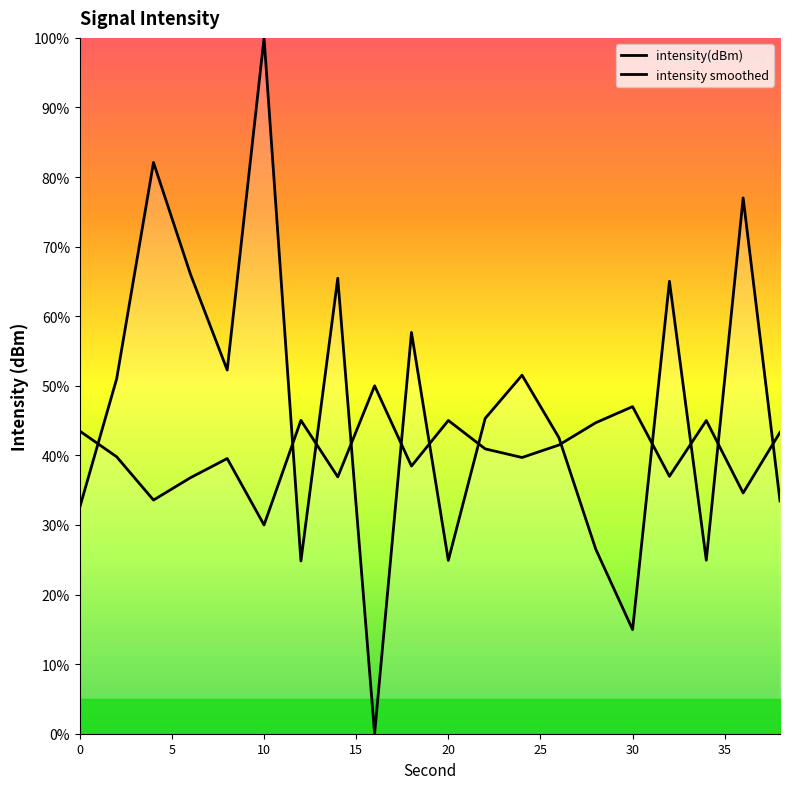

What is the ratio of the value at 2 to the value at 8?

1.0